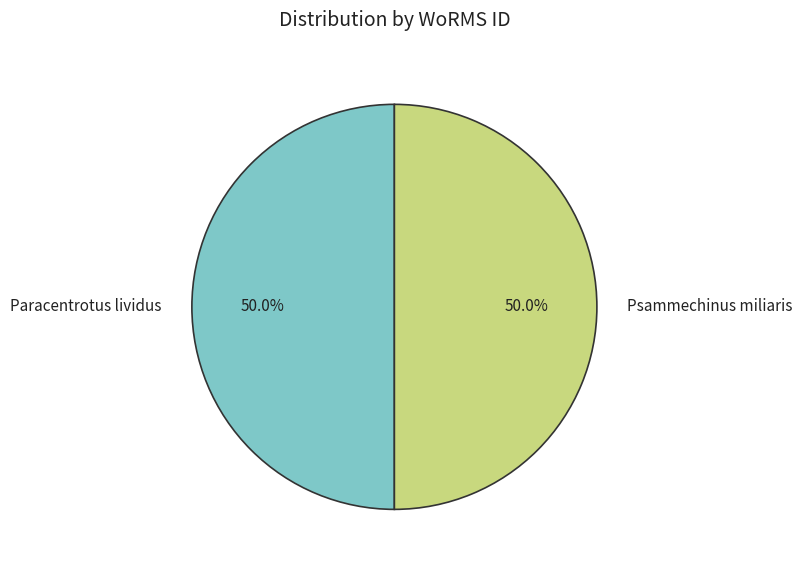

Approximately how many times larger is the value at Psammechinus miliaris compared to Paracentrotus lividus?

1.0